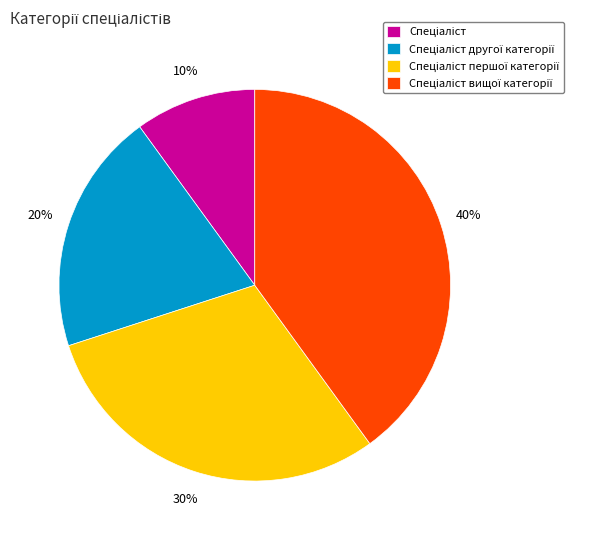

Is there any slice that represents more than half of the pie?

No